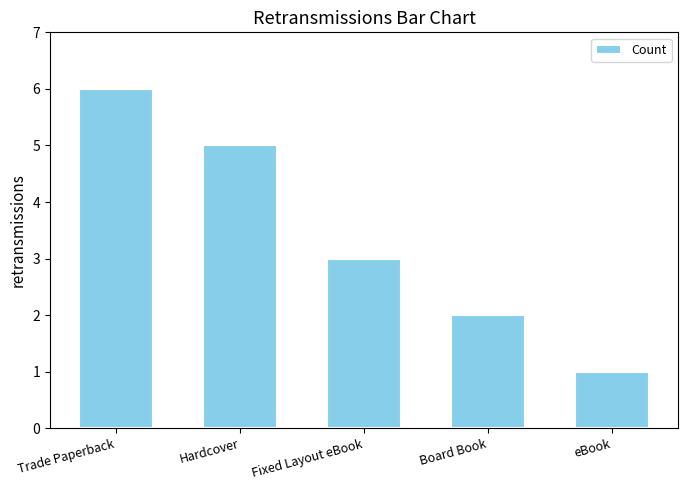

Where is the data nearest to the value 3?

Fixed Layout eBook